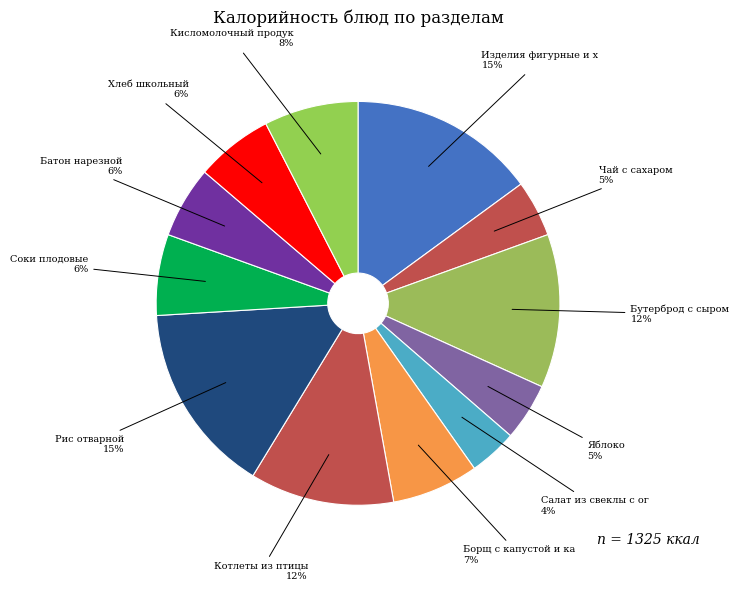

Which category has the biggest portion of the pie?

Рис отварной